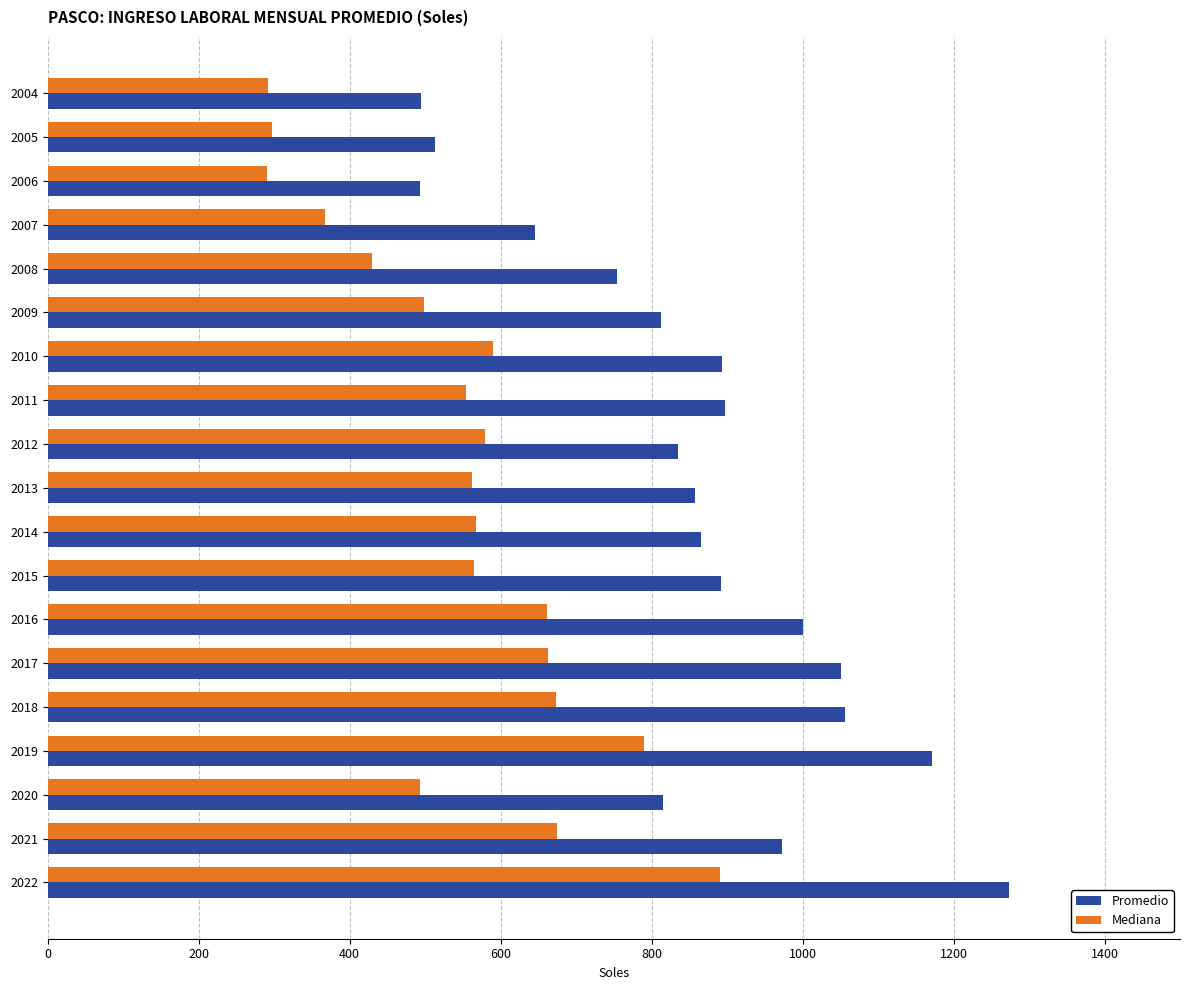

What is the average value of the Promedio series?

857.6